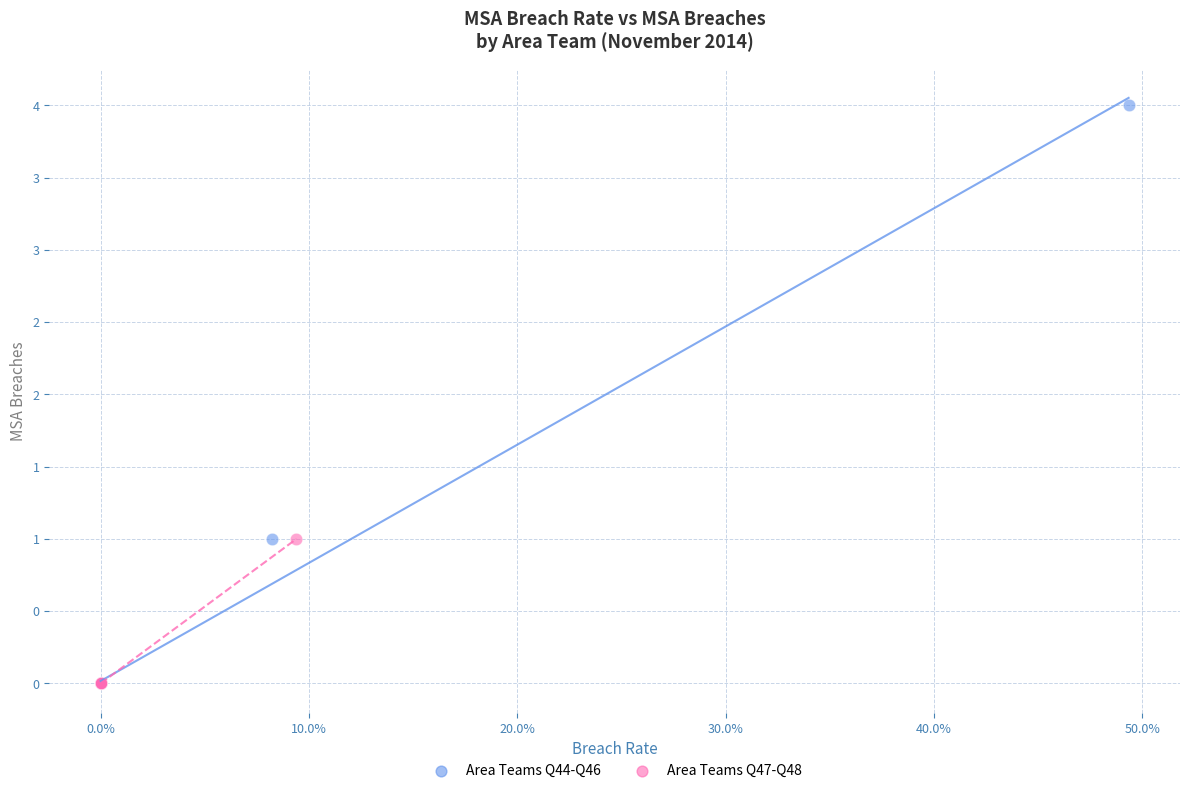

What are all the series names shown in the legend?

Area Teams Q44-Q46, Area Teams Q47-Q48